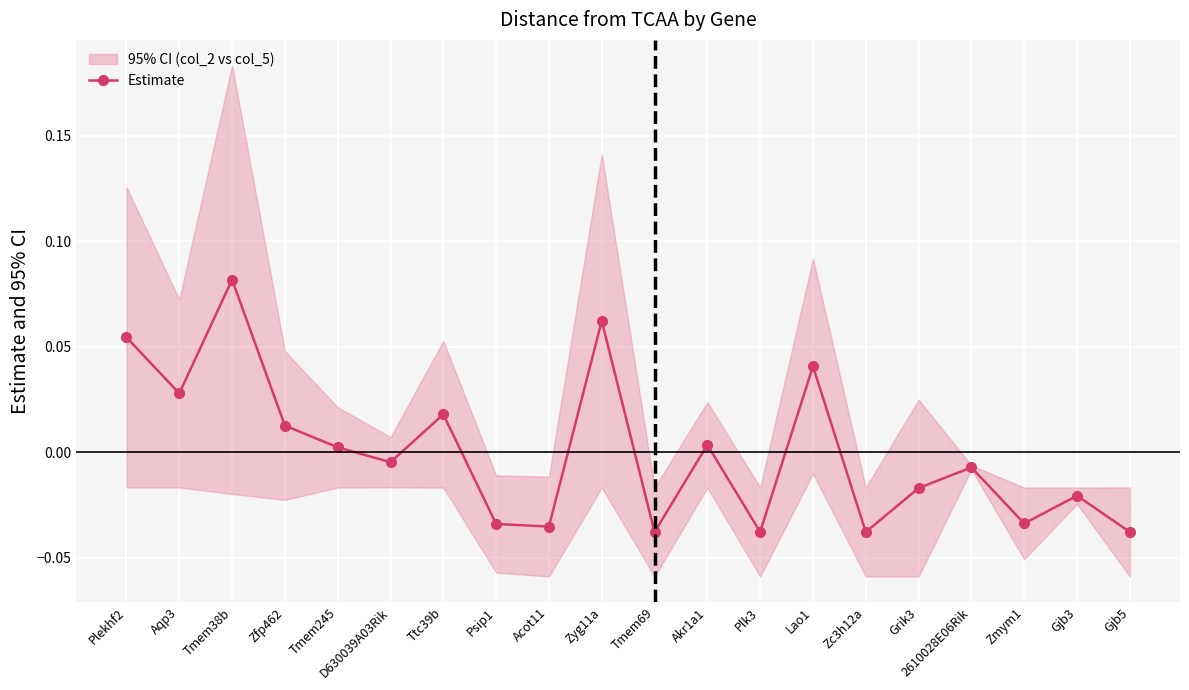

Reading right to left, extract all data points from this chart.

-0.0	-0.0	-0.0	-0.0	-0.0	-0.0	0.0	-0.0	0.0	-0.0	0.1	-0.0	-0.0	0.0	-0.0	0.0	0.0	0.1	0.0	0.1